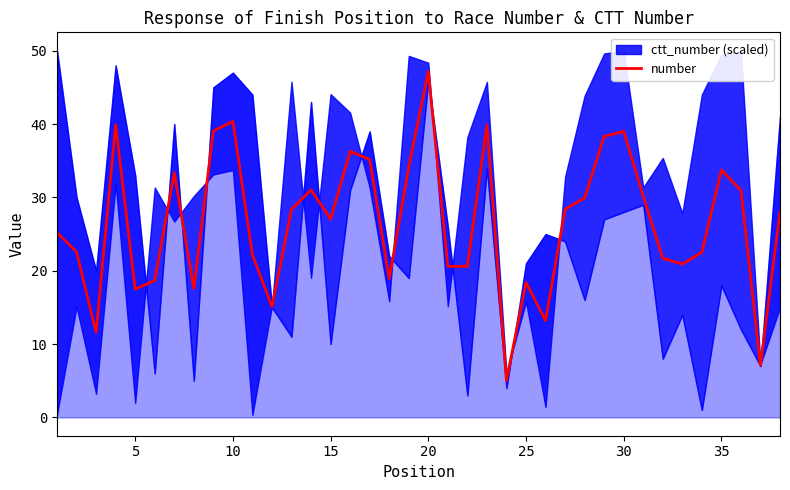

At which label does number reach its peak?

20